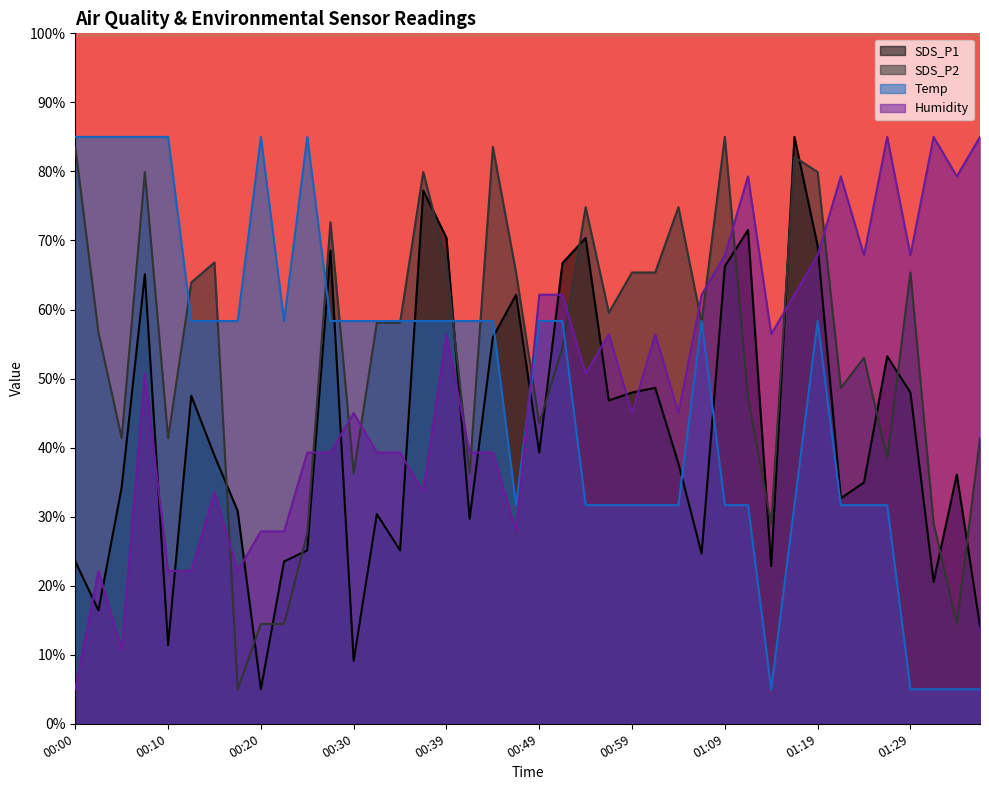

How many lines are shown in the chart?

4